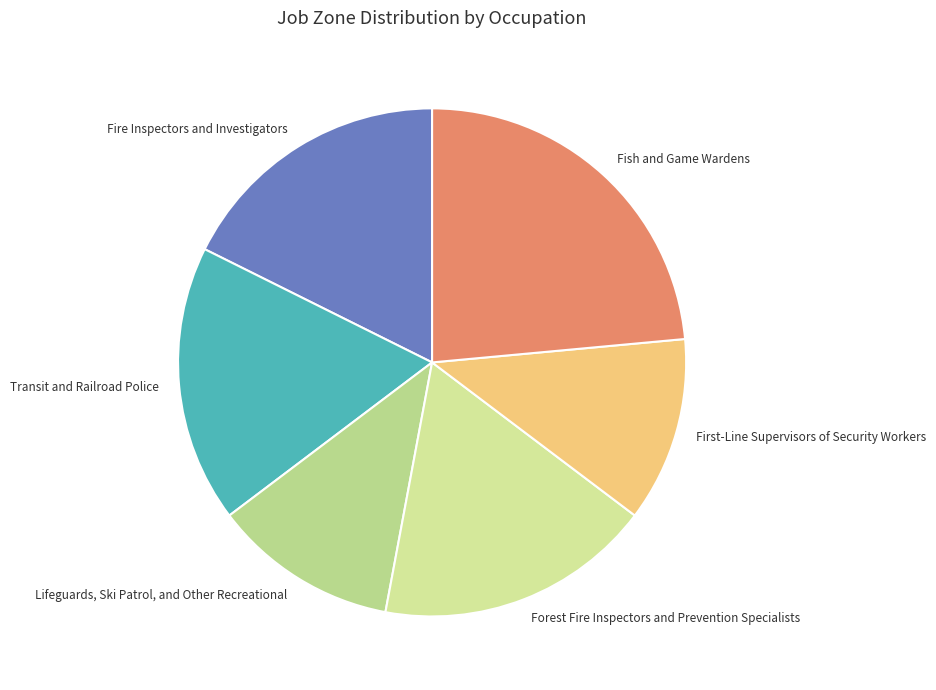

Combined, do Fire Inspectors and Investigators and Transit and Railroad Police account for over 50%?

No